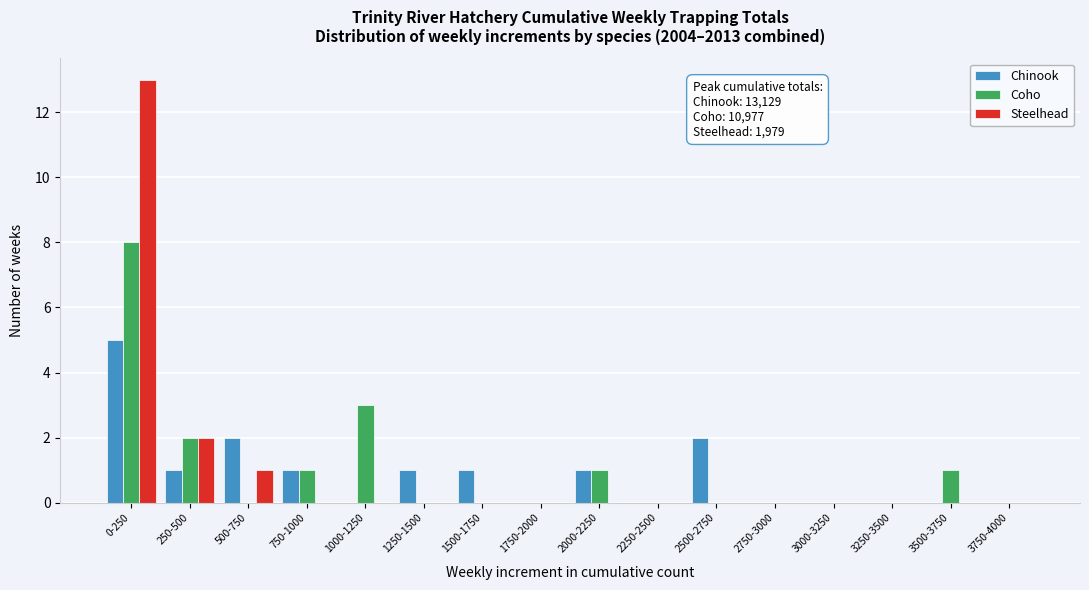

What is the sum of all Steelhead values?

16